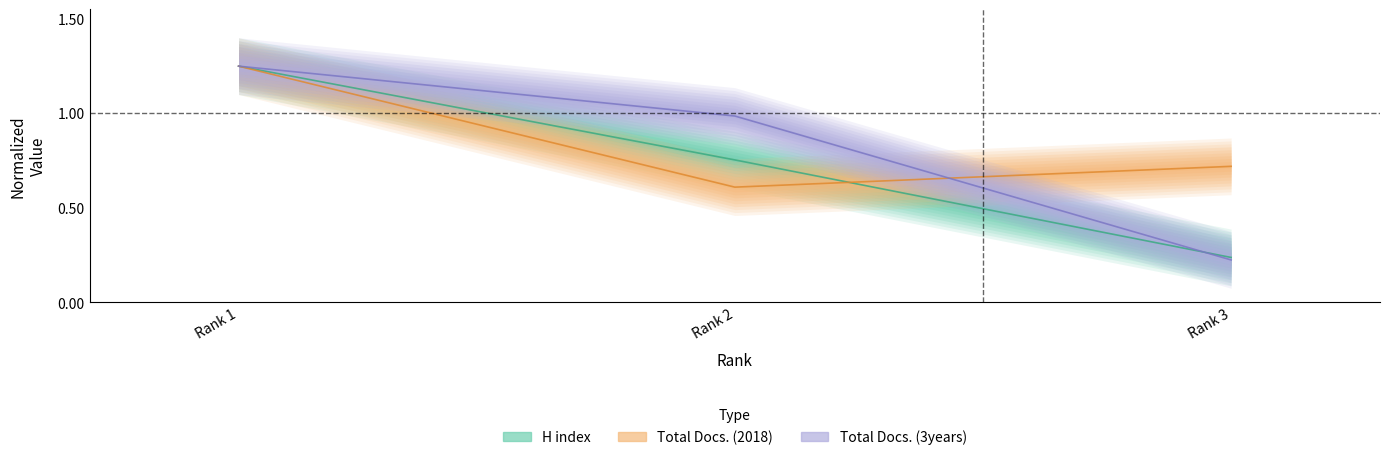

What is the maximum value shown in the chart?

1.2